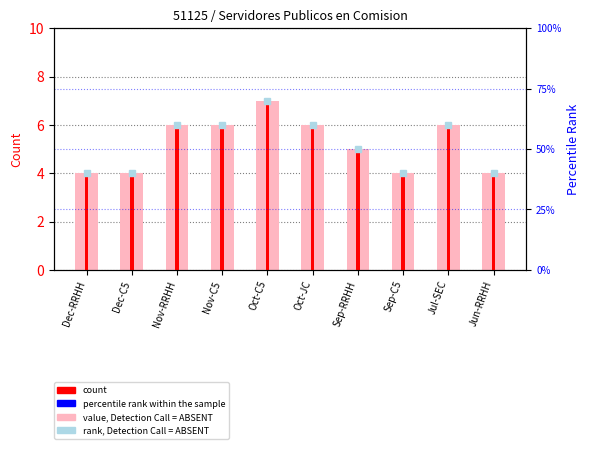

Reading right to left, what are all the values shown in this chart?

value, Detection Call = ABSENT: Jun-RRHH=4	Jul-SEC=6	Sep-C5=4	Sep-RRHH=5	Oct-JC=6	Oct-C5=7	Nov-C5=6	Nov-RRHH=6	Dec-C5=4	Dec-RRHH=4
count: Jun-RRHH=4	Jul-SEC=6	Sep-C5=4	Sep-RRHH=5	Oct-JC=6	Oct-C5=7	Nov-C5=6	Nov-RRHH=6	Dec-C5=4	Dec-RRHH=4
rank, Detection Call = ABSENT: Jun-RRHH=40	Jul-SEC=60	Sep-C5=40	Sep-RRHH=50	Oct-JC=60	Oct-C5=70	Nov-C5=60	Nov-RRHH=60	Dec-C5=40	Dec-RRHH=40